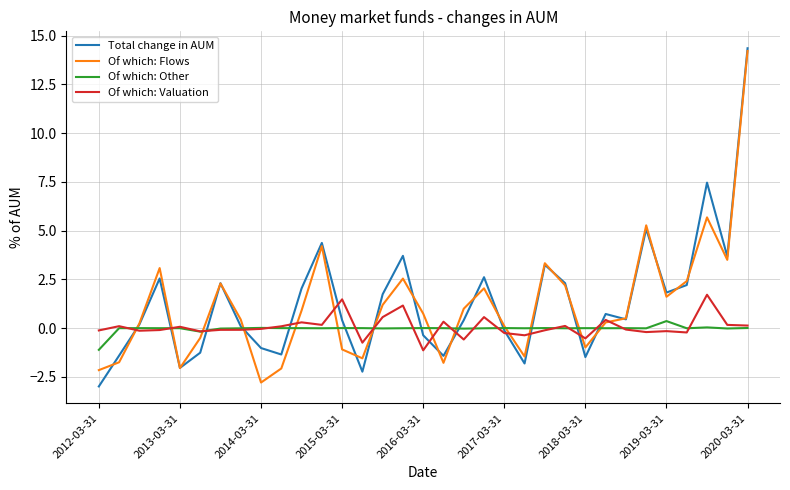

The value of Of which: Flows at 2020-03-31 is 14.2. True or false?

True